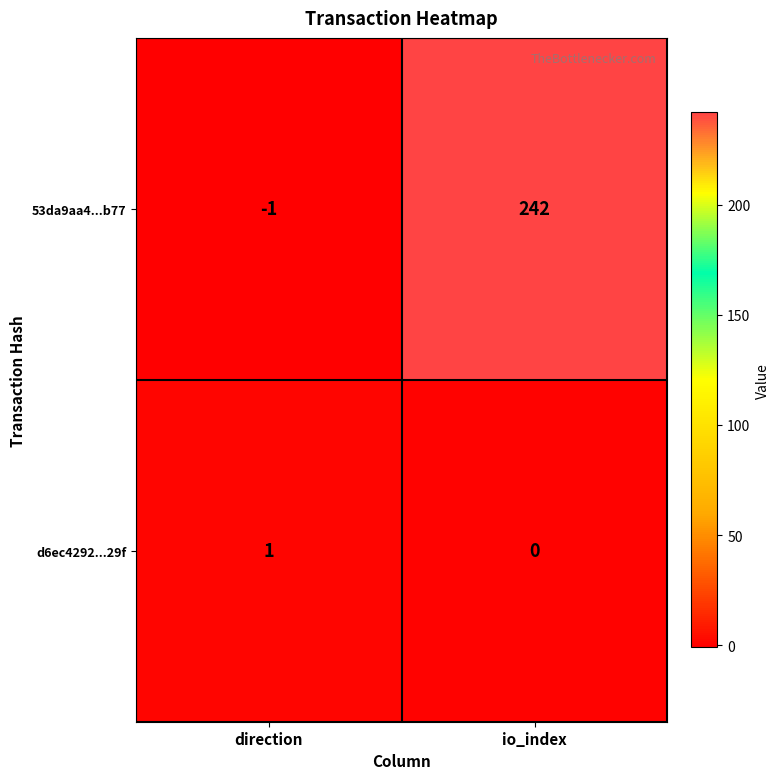

True or false: d6ec4292...29f has a value of 0 at io_index.

True